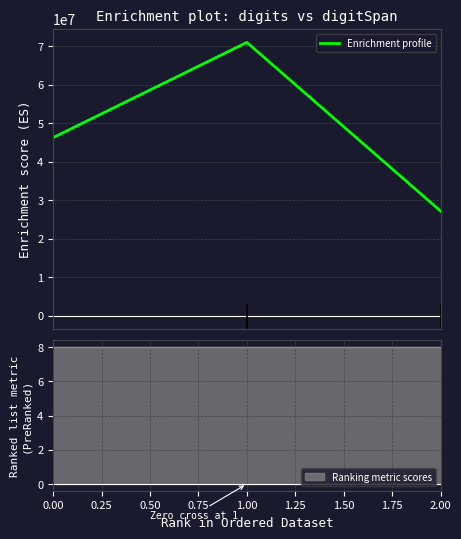

What is the lowest value of the Enrichment profile series?

27139320